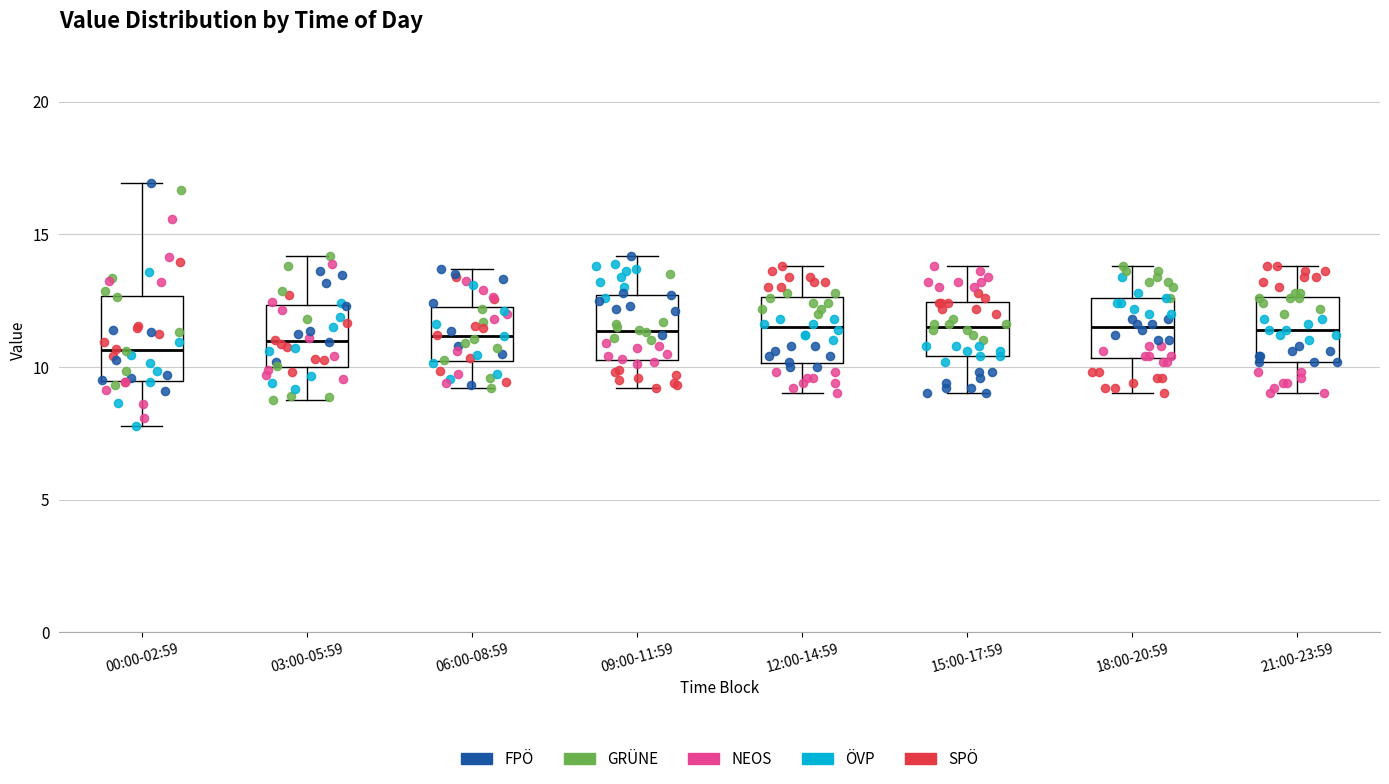

Which box is the tallest, from its lower edge to its upper edge?

00:00-02:59